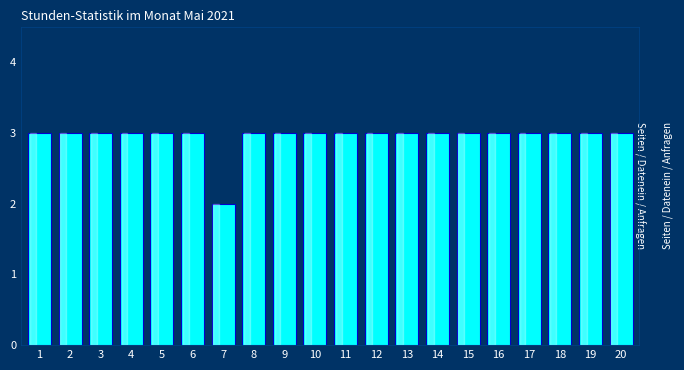

Reading right to left, list all the values displayed in this chart.

20=3	19=3	18=3	17=3	16=3	15=3	14=3	13=3	12=3	11=3	10=3	9=3	8=3	7=2	6=3	5=3	4=3	3=3	2=3	1=3